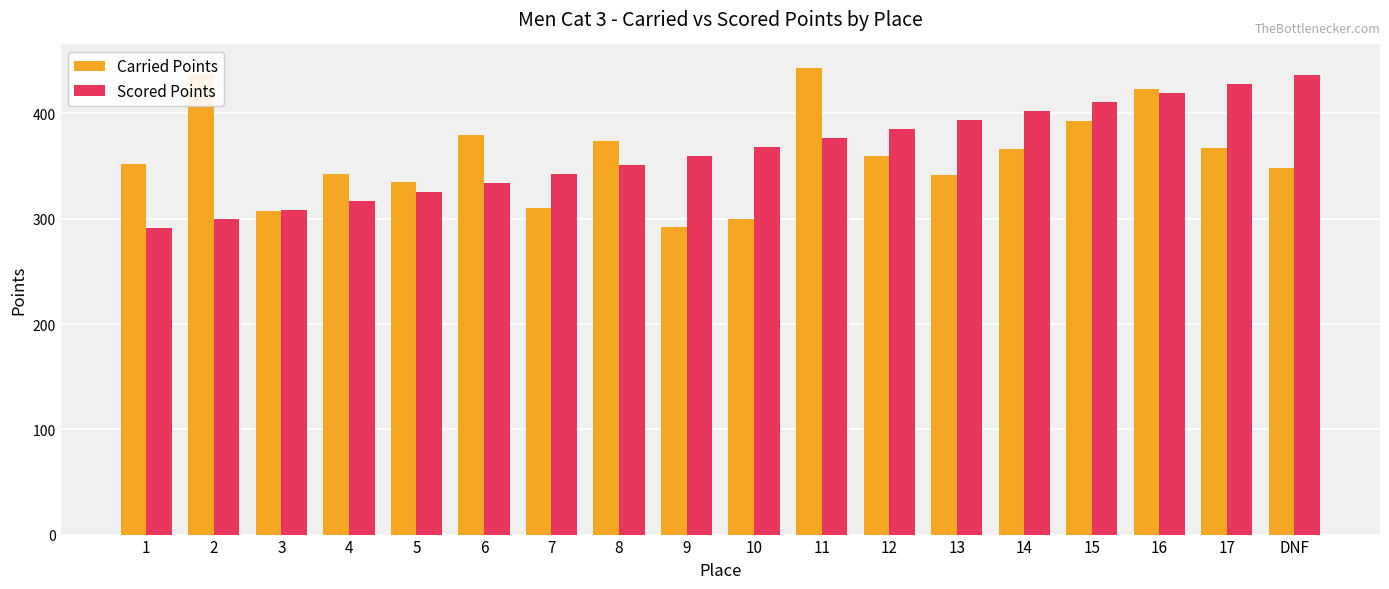

What is the difference between the maximum and minimum values in the Carried Points series?

151.2